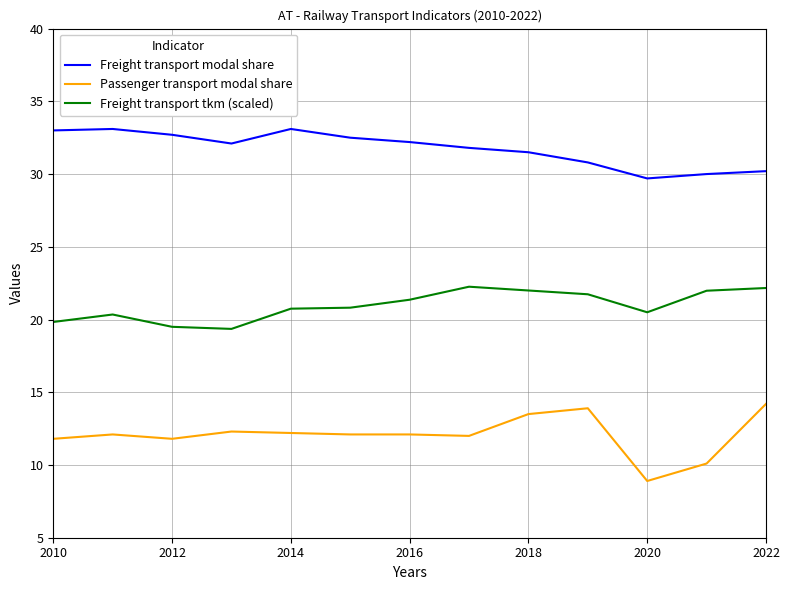

What is the difference between the maximum and minimum values in the Passenger transport modal share series?

5.3